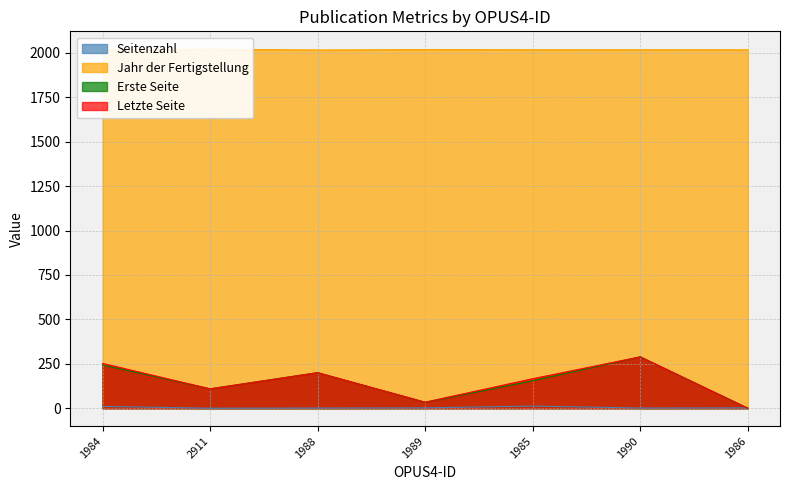

At which category is the sum across all series the highest?

1990